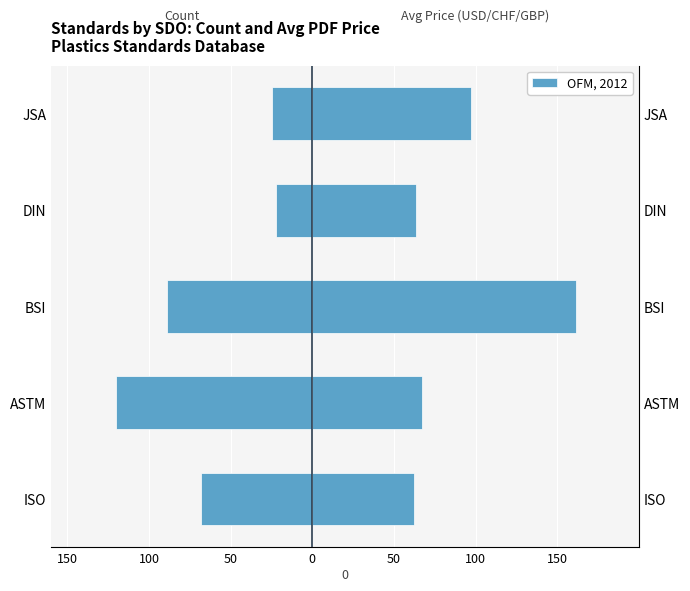

What is the value of the Avg Price (PDF) bar at the 3rd from the left?

161.2